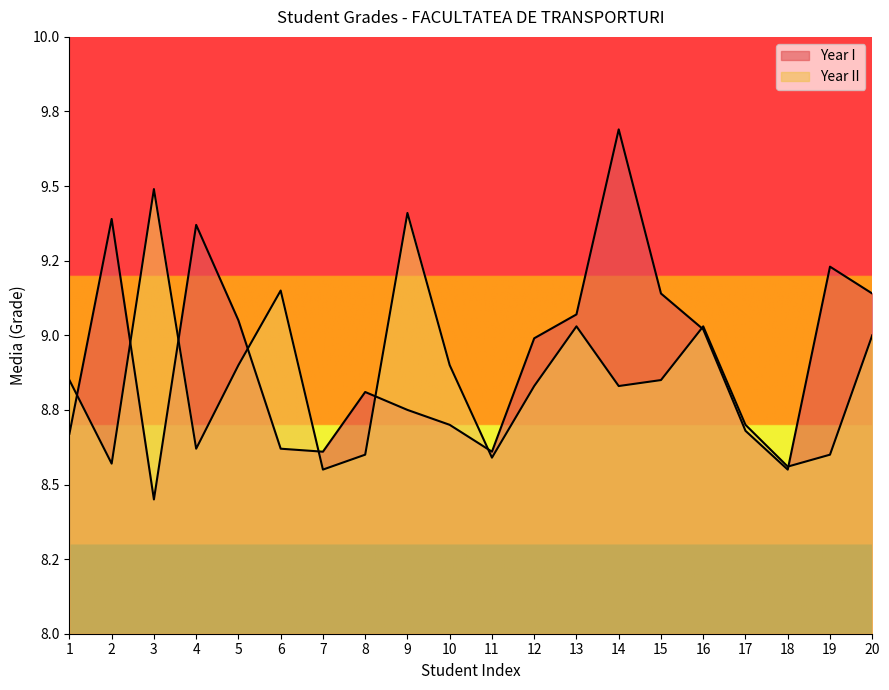

Which series ends up on top after the final intersection of Year II and Year I?

Year I